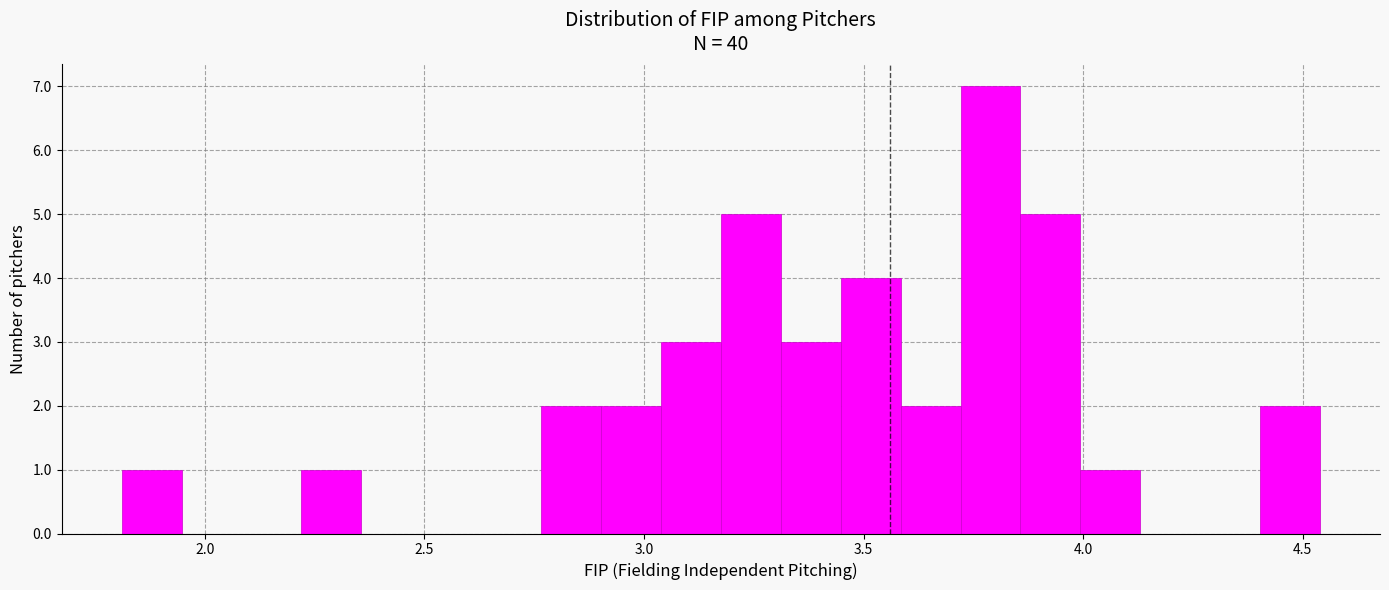

Read against the x-axis, roughly where is the centre of the tallest bar?

3.80